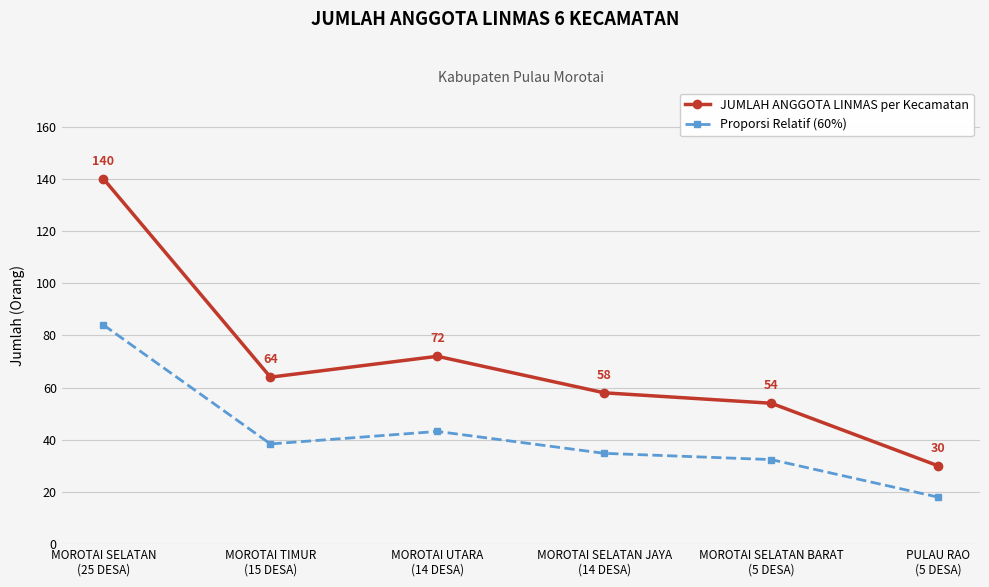

At which category does JUMLAH ANGGOTA LINMAS per Kecamatan reach its first local peak?

MOROTAI UTARA
(14 DESA)